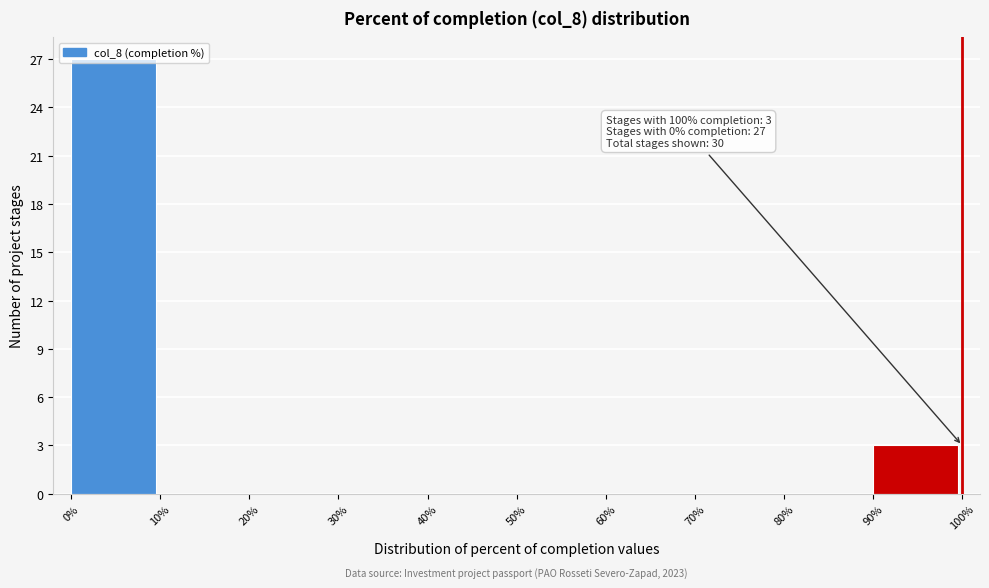

Over which range of the x-axis is the bar tallest?

0% to 10%